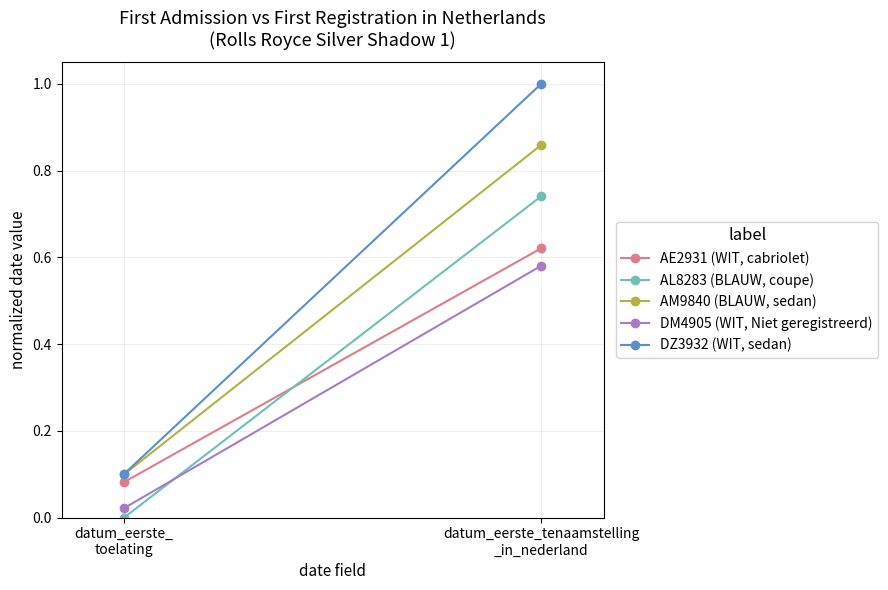

Between datum_eerste_
toelating and datum_eerste_tenaamstelling
_in_nederland, which is larger?

datum_eerste_tenaamstelling
_in_nederland